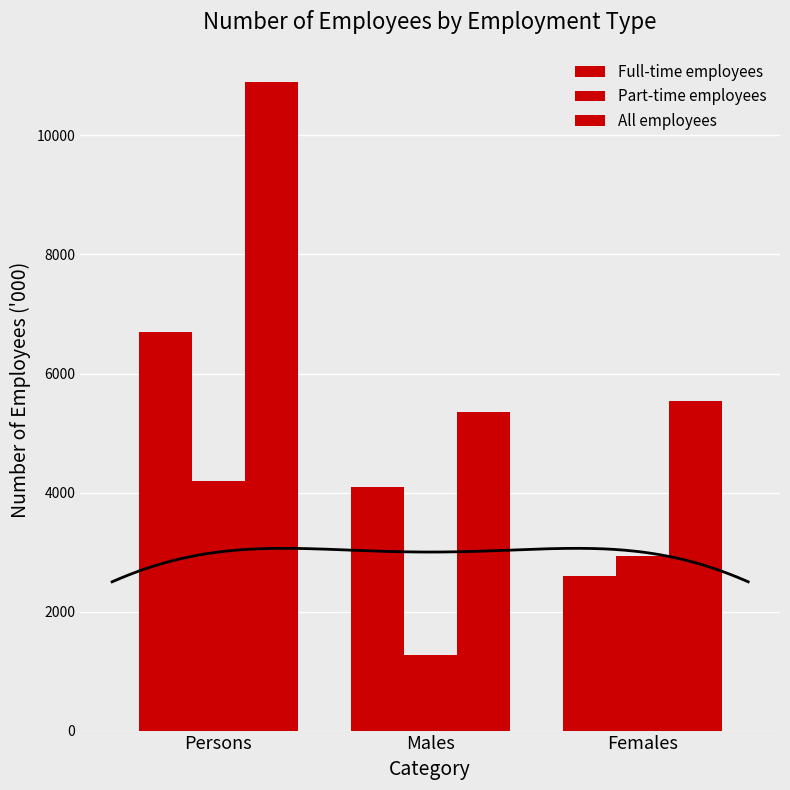

At Males, list the series in order from largest to smallest.

All employees, Full-time employees, Part-time employees